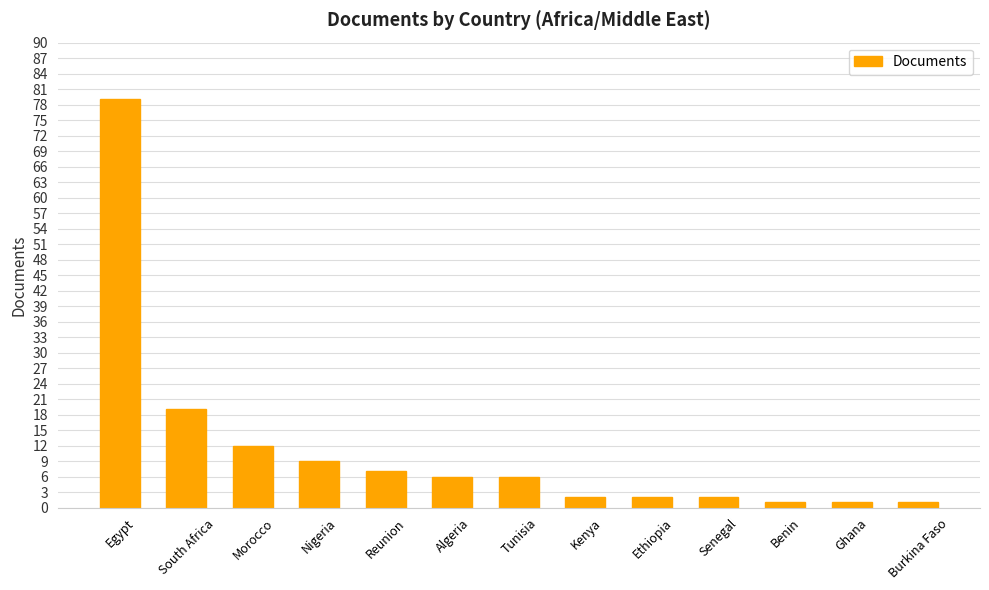

At which category does the chart reach its peak across all series?

Egypt